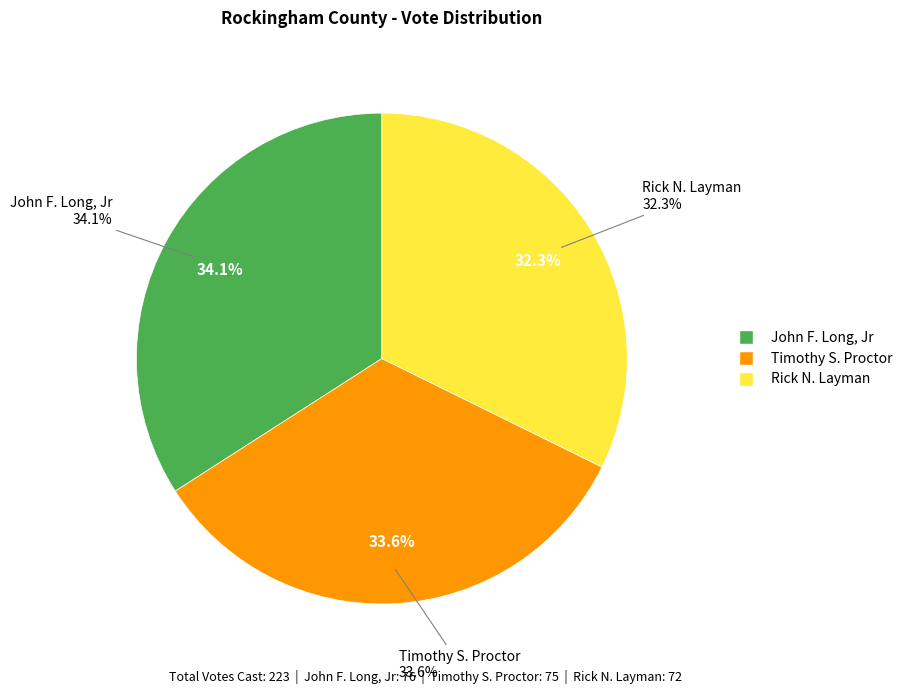

Does John F. Long, Jr account for over 50% of the chart?

No